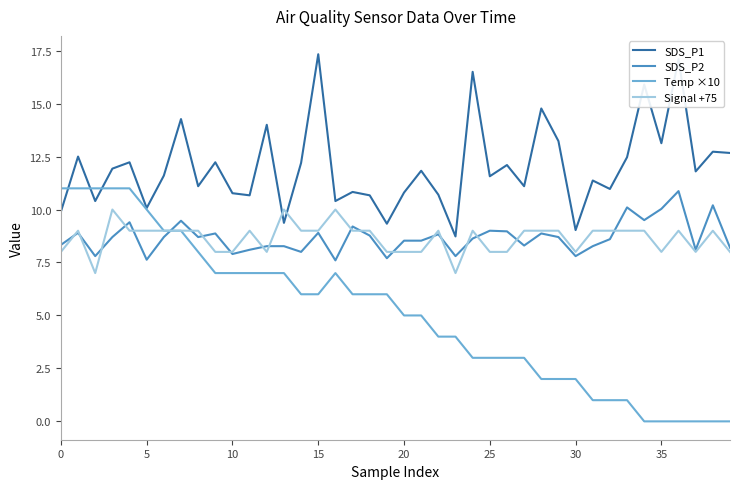

Which series has the largest total across all categories?

SDS_P1